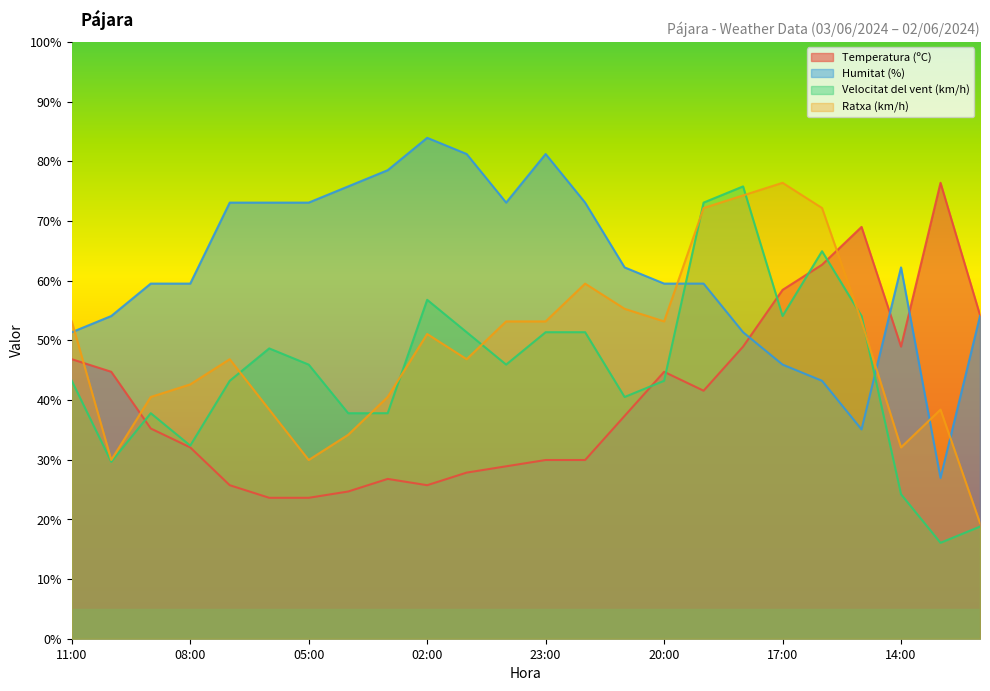

The value of Humitat (%) at 22:00 is 36.7. True or false?

False